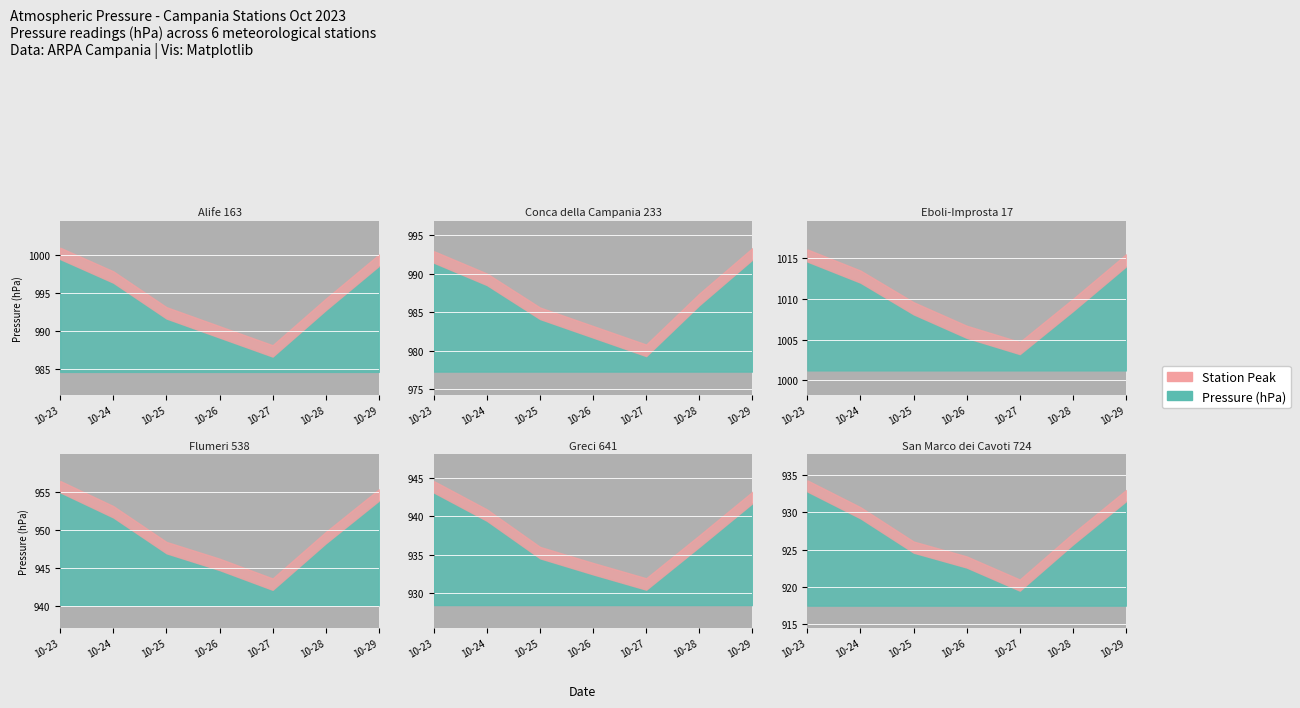

Rank the series by their maximum value, from lowest to highest.

San Marco dei Cavoti 724, Greci 641, Flumeri 538, Conca della Campania 233, Alife 163, Eboli-Improsta 17